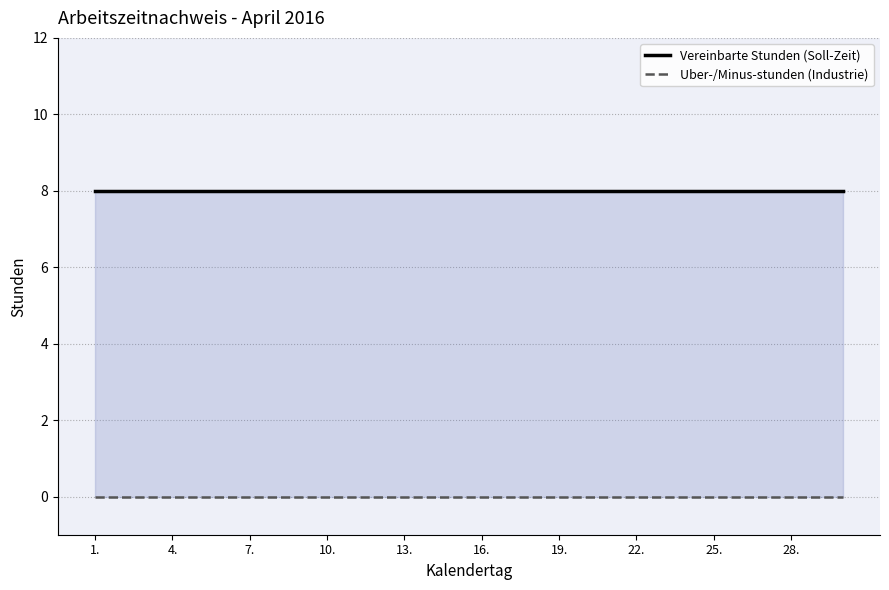

Between 13. and 28., which series saw the biggest shift?

Vereinbarte Stunden (Soll-Zeit)